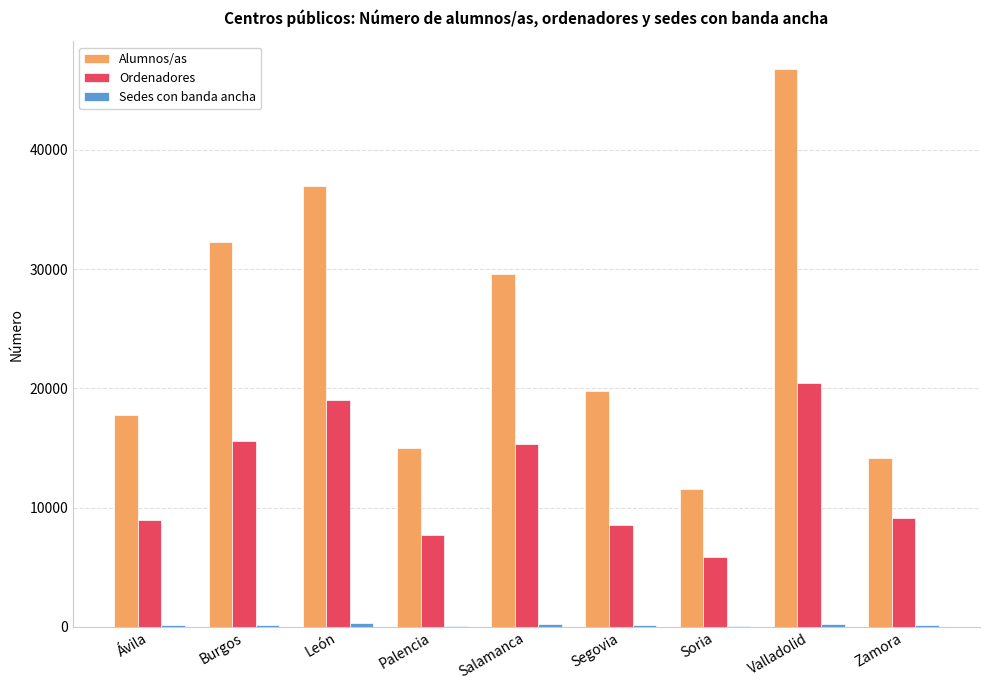

What is the sum of all Alumnos/as values?

223979